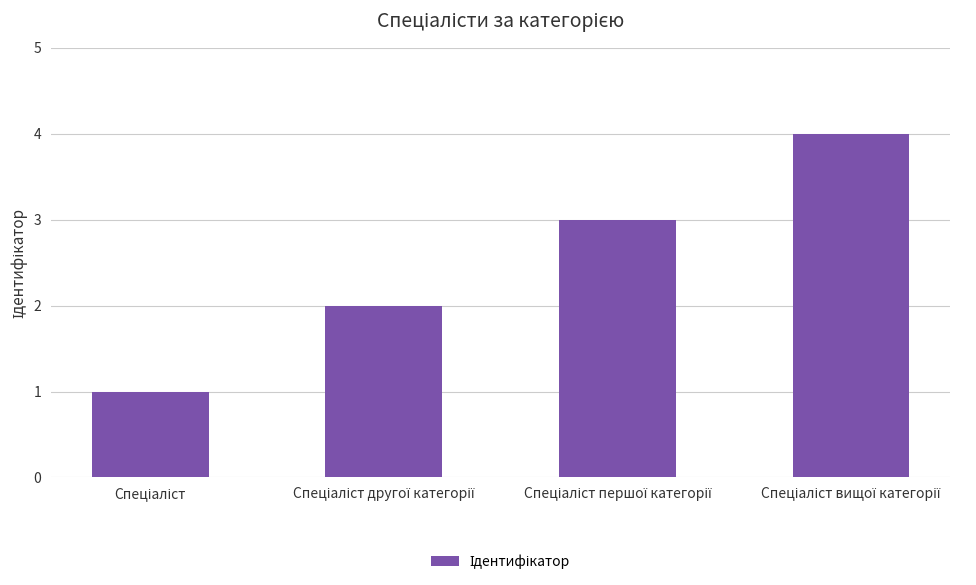

What is the maximum value shown in the chart?

4